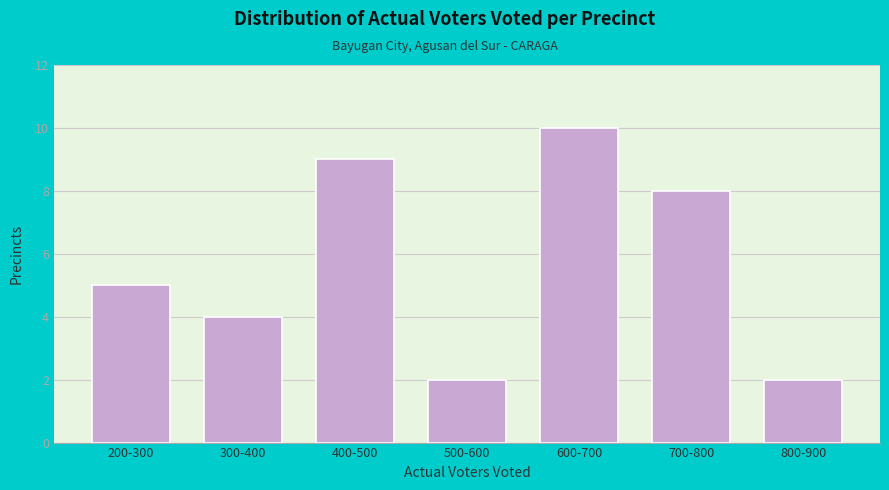

Reading right to left, what are all the values shown in this chart?

800-900=2	700-800=8	600-700=10	500-600=2	400-500=9	300-400=4	200-300=5